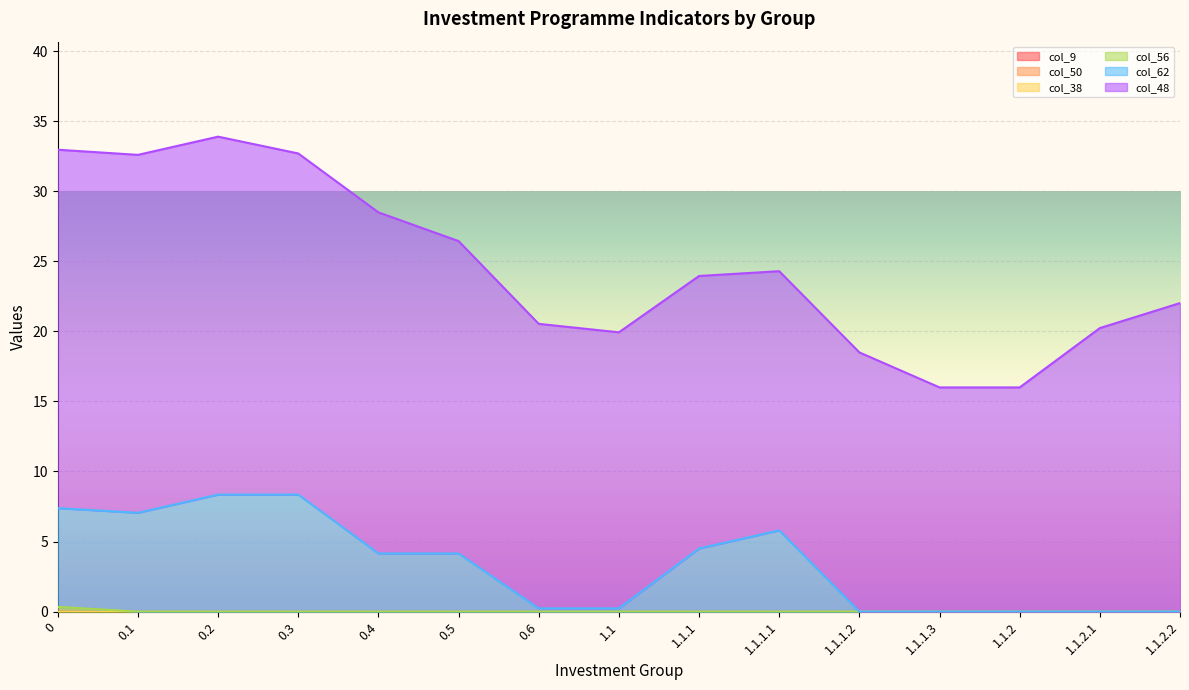

Is it true that col_9 equals 0.0 at 1.1.2.2?

True